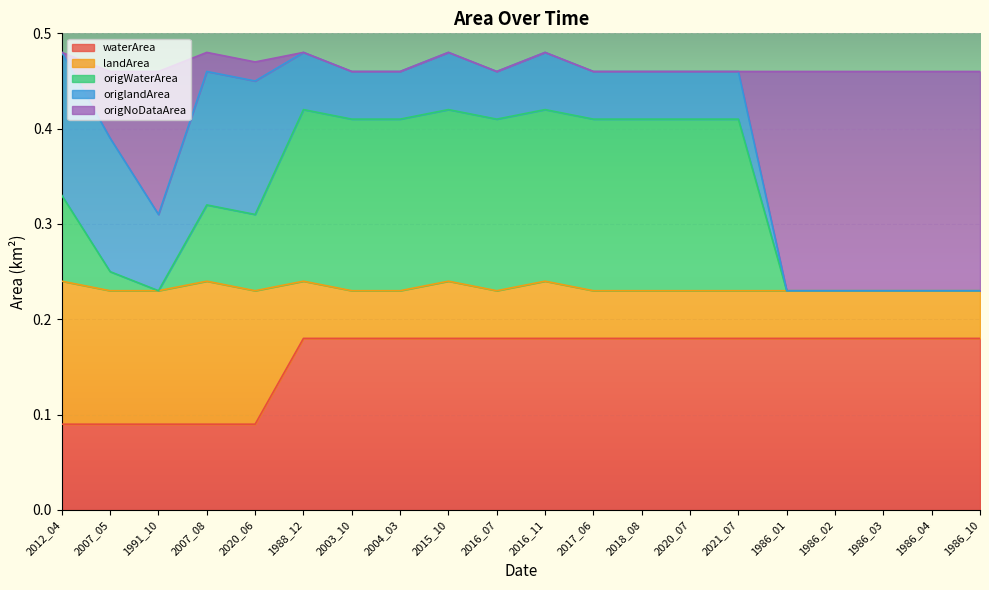

What is the spread (max minus min) of values at 2020_07?

0.3